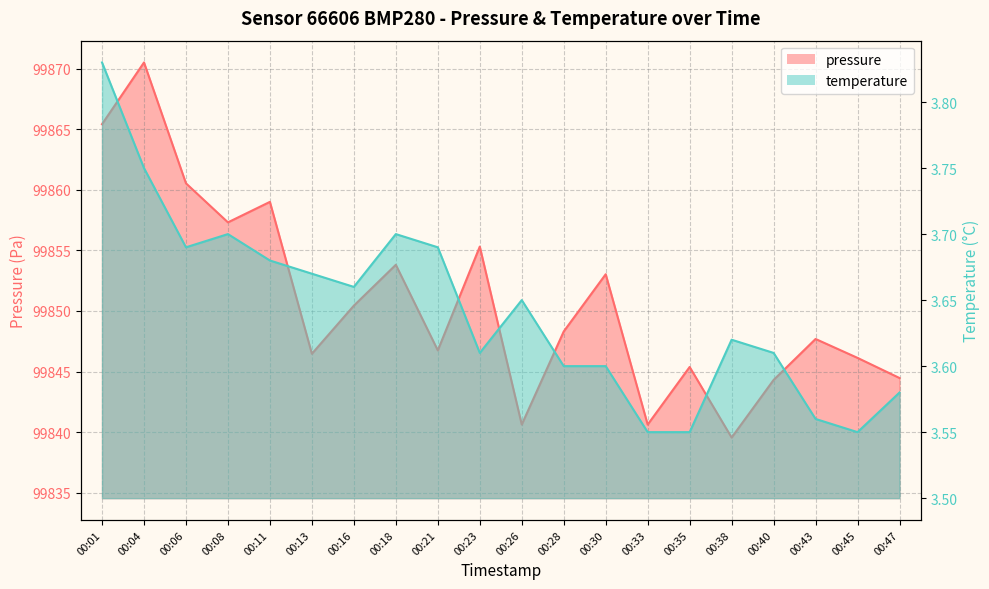

What is the difference between the maximum and minimum values in the pressure series?

30.9